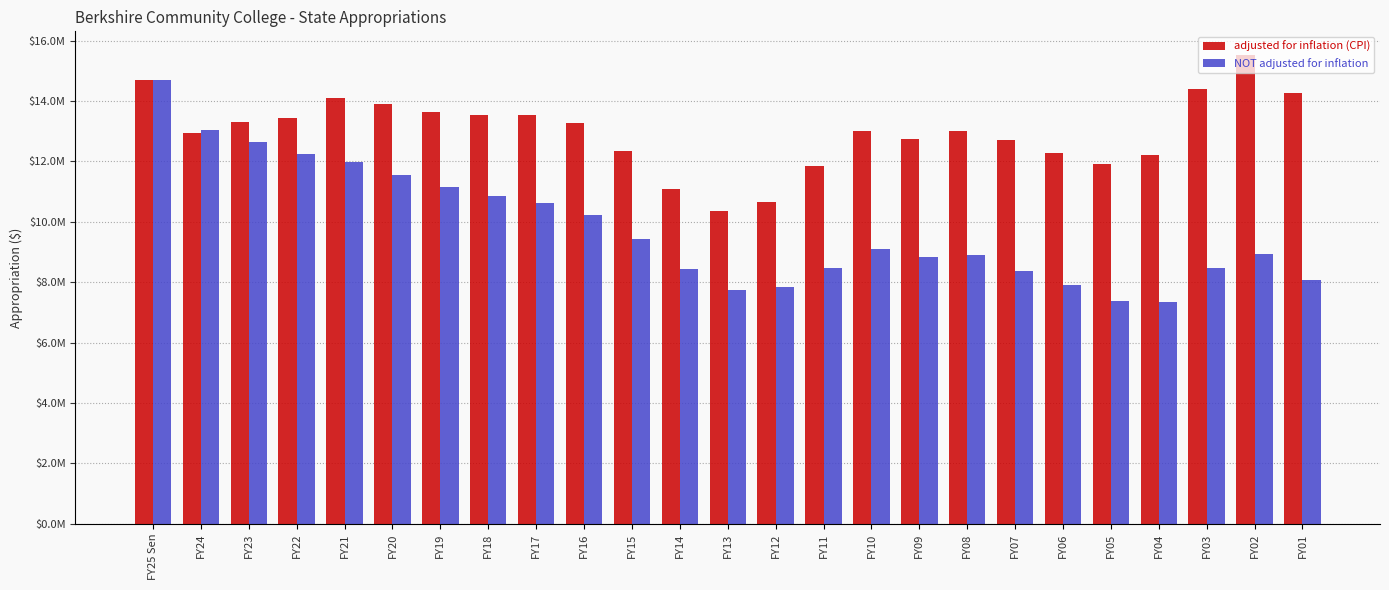

Rank the series at FY22 from lowest to highest value.

NOT adjusted for inflation, adjusted for inflation (CPI)